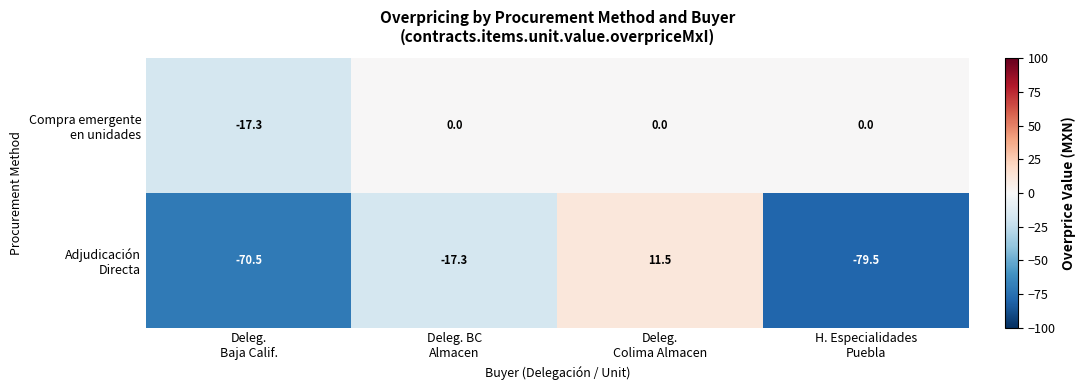

What is the maximum value shown in the chart?

11.5